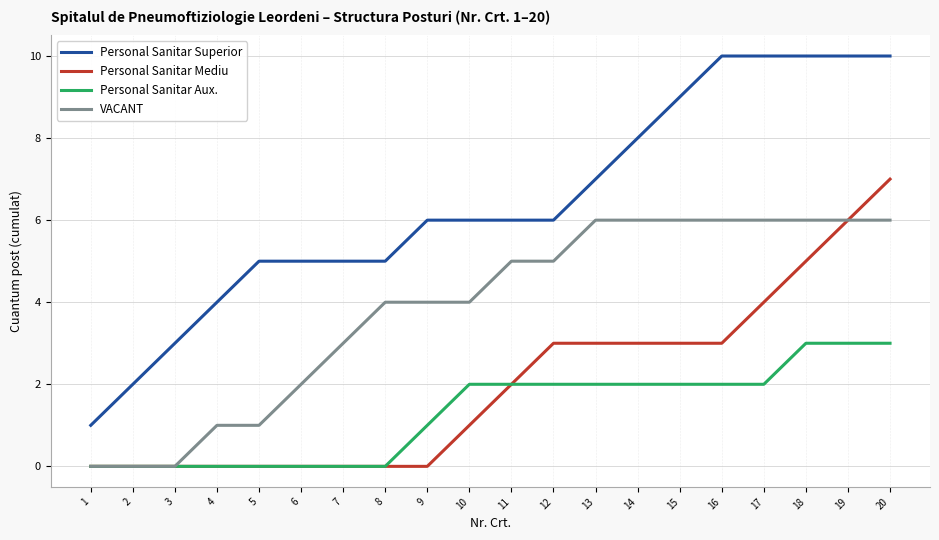

Rank the series by their maximum value, from lowest to highest.

Personal Sanitar Aux., VACANT, Personal Sanitar Mediu, Personal Sanitar Superior